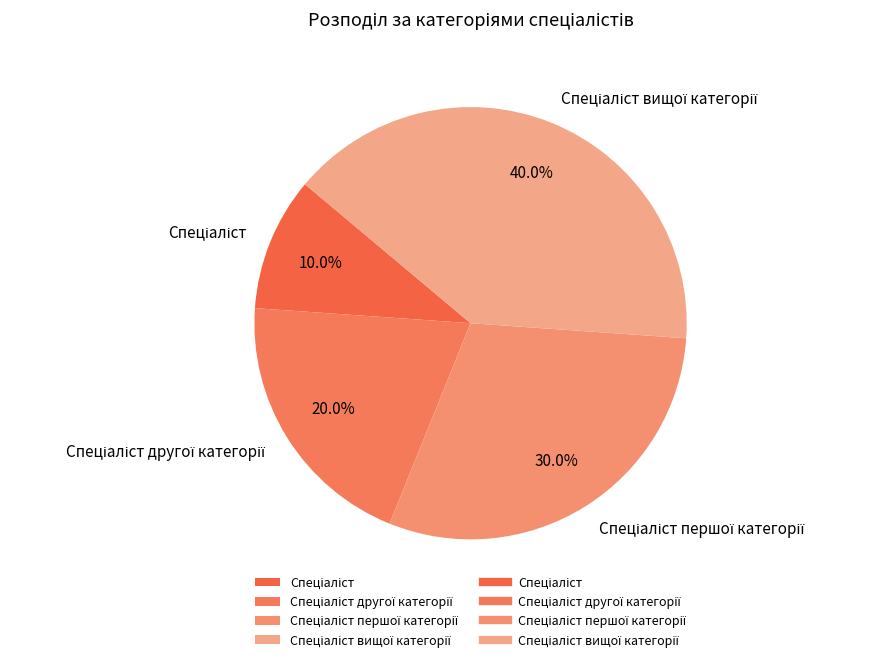

Is there any slice that represents more than half of the pie?

No